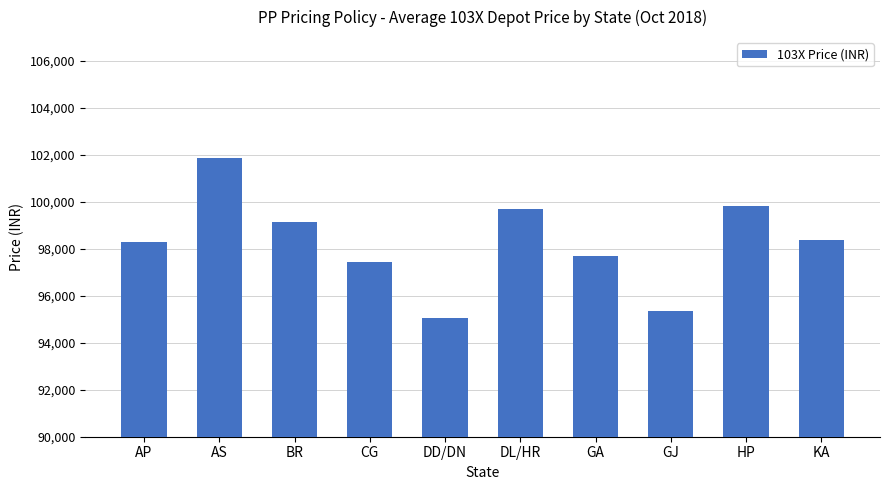

What is the ratio of the value at GA to the value at AP?

1.0